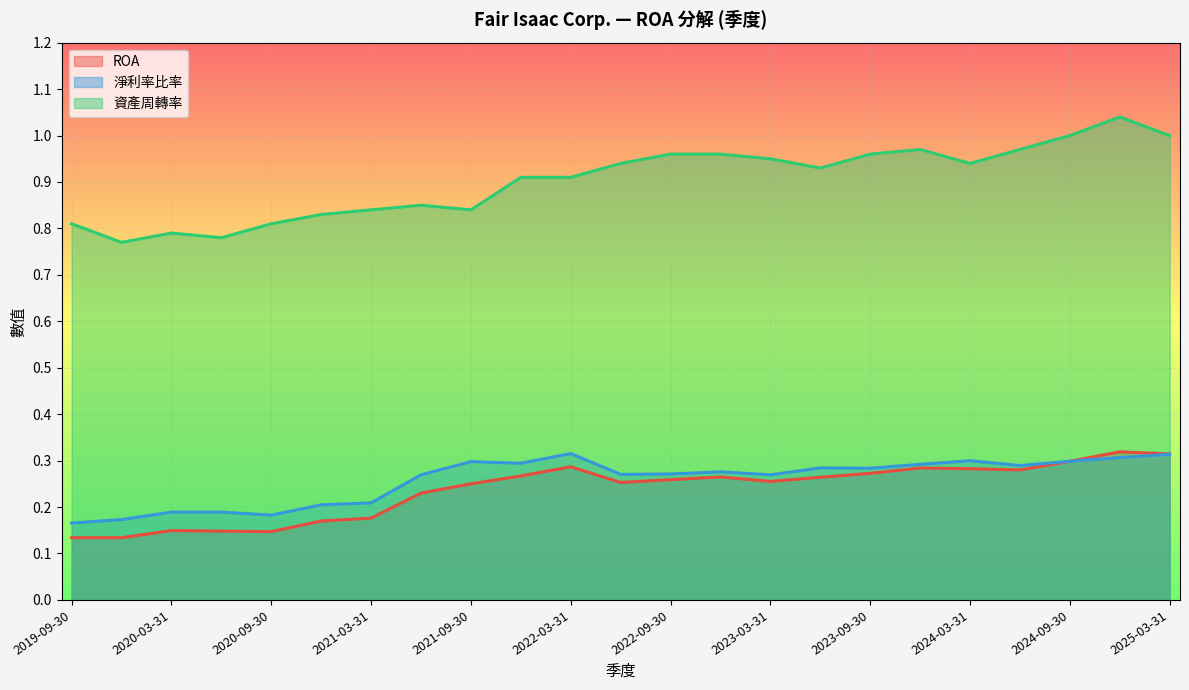

How many lines are shown in the chart?

3